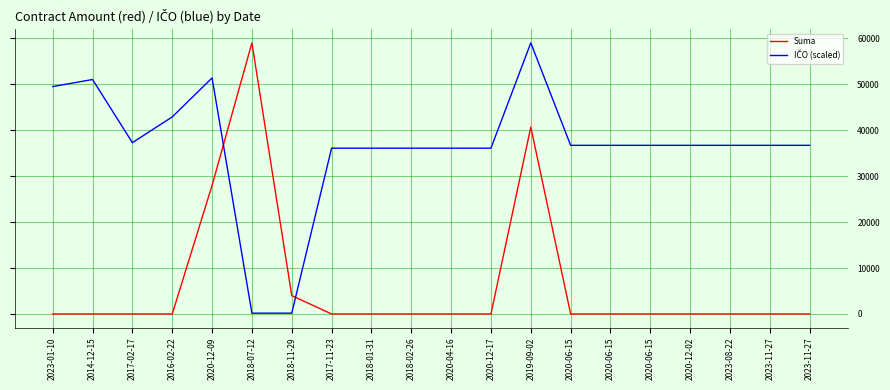

How many lines are shown in the chart?

2